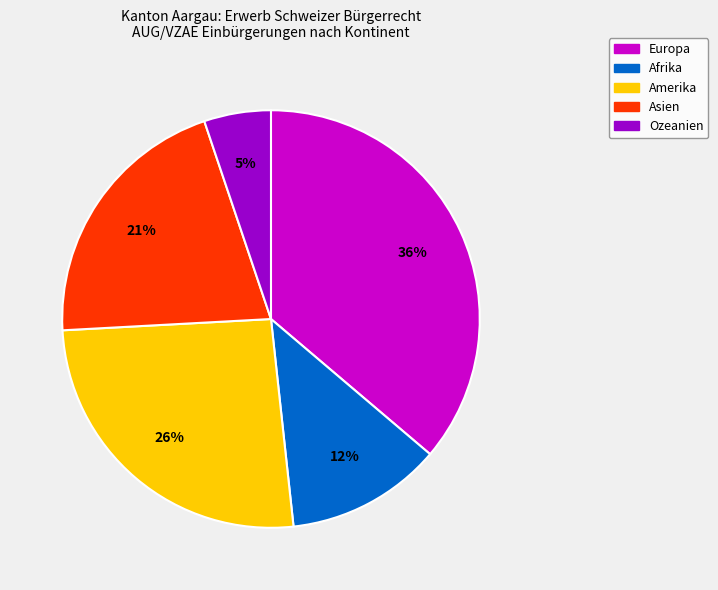

How many slices are in this pie chart?

5